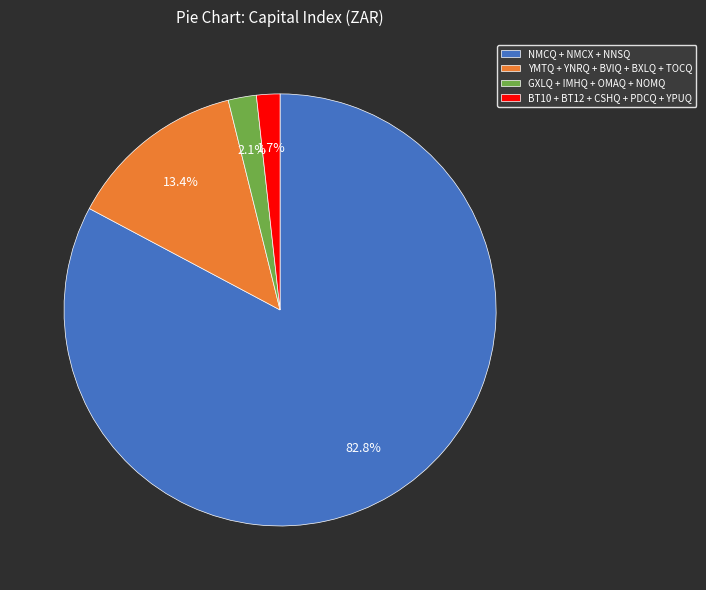

Is there any slice that represents more than half of the pie?

Yes